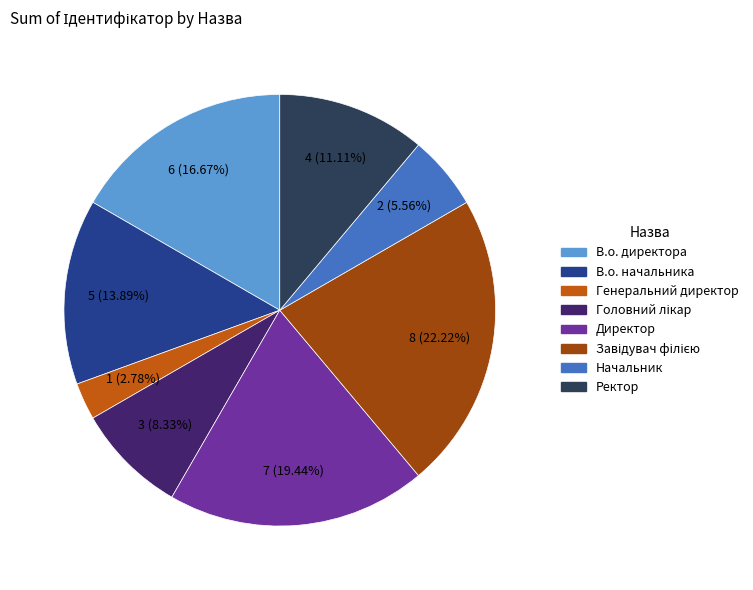

Which category has the smallest portion of the pie?

Генеральний директор